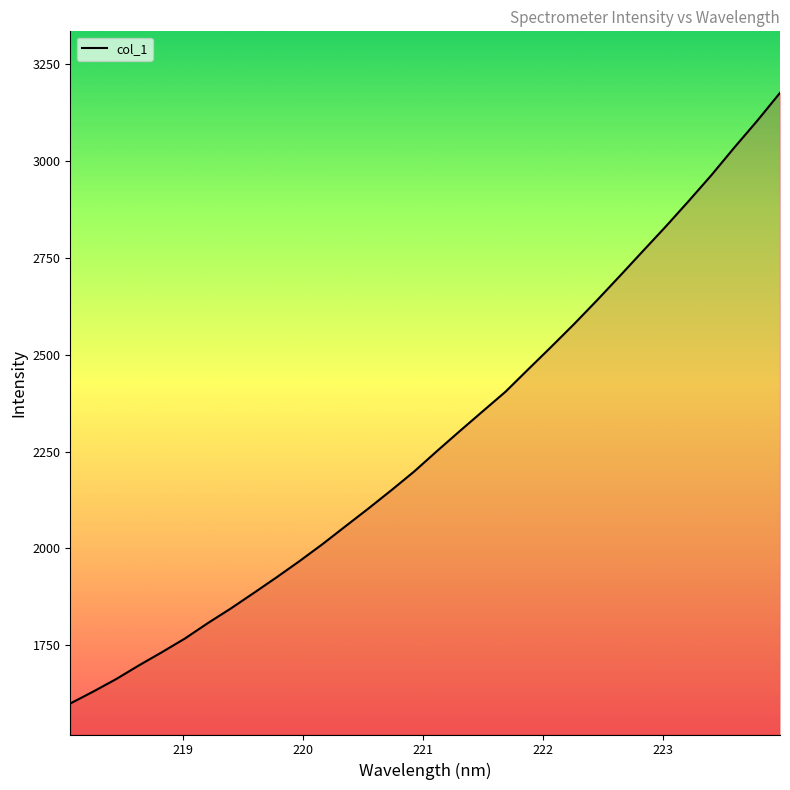

Reading right to left, list all the values displayed in this chart.

3175.2	3103.0	3034.1	2963.0	2895.8	2830.2	2766.8	2703.1	2640.2	2579.0	2520.2	2462.5	2404.3	2353.6	2302.6	2250.8	2197.9	2149.5	2102.5	2056.7	2010.7	1967.1	1925.3	1884.9	1844.9	1807.3	1767.5	1732.4	1698.5	1662.9	1630.7	1600.0